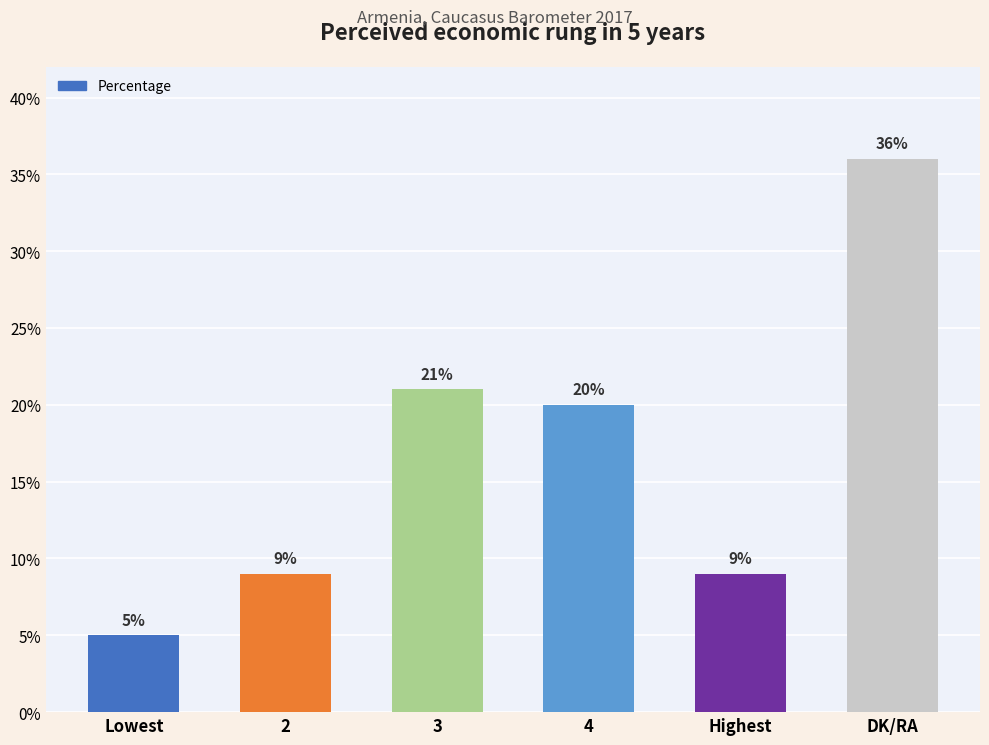

Are the bars horizontal?

No